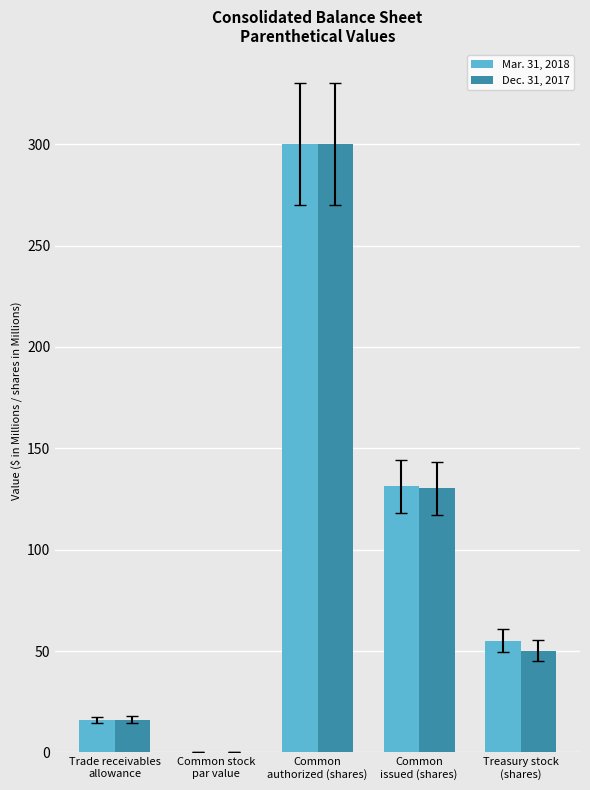

What are all the series names shown in the legend?

Mar. 31, 2018, Dec. 31, 2017